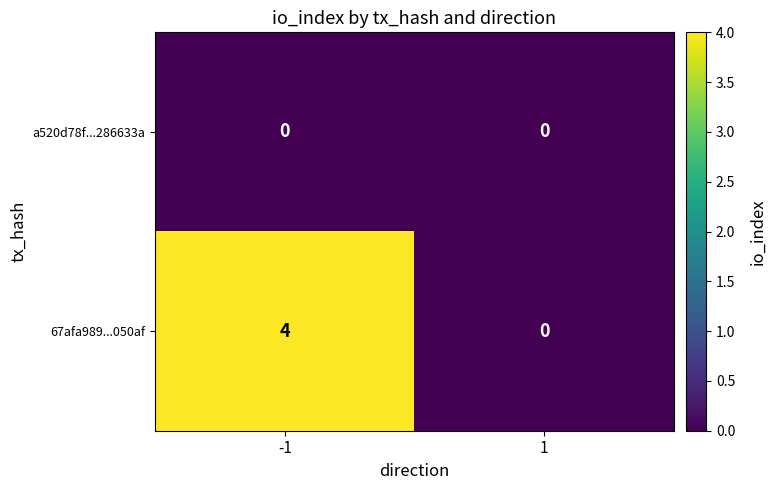

The a520d78f...286633a series shows 0 at -1. True or false?

True